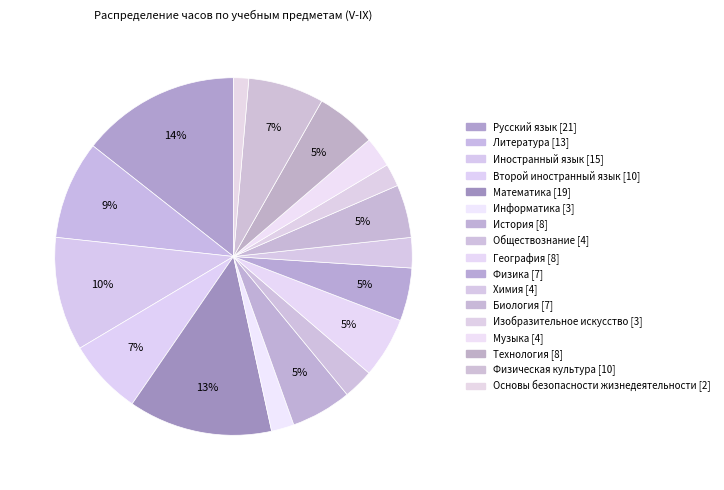

Is it true that Второй иностранный язык is 7% of the pie?

True